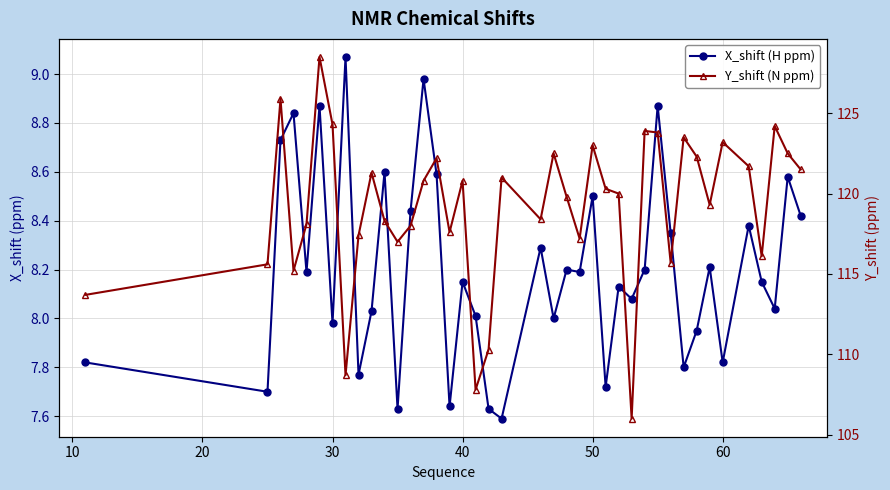

Rank the series at 60 from highest to lowest value.

Y_shift (N ppm), X_shift (H ppm)